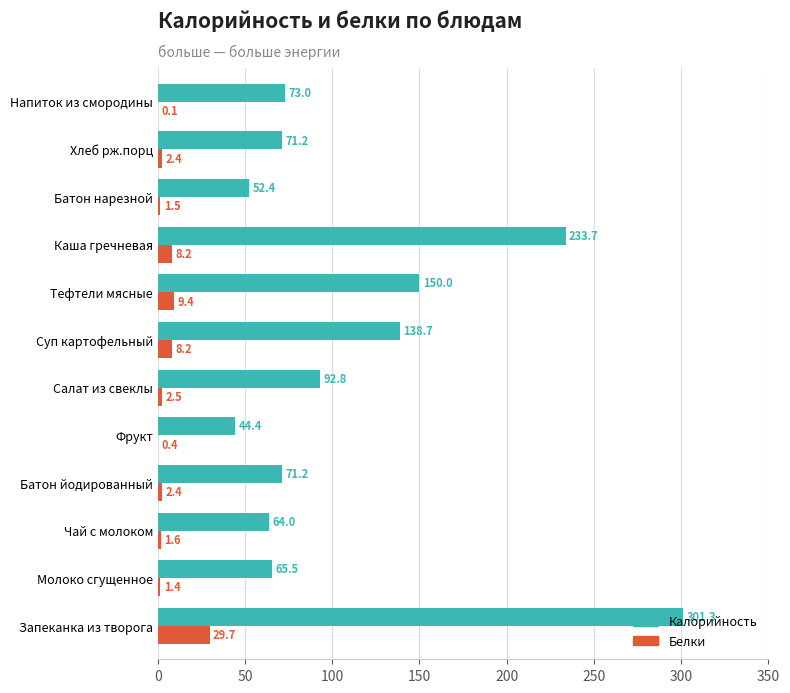

What are all the series names shown in the legend?

Калорийность, Белки